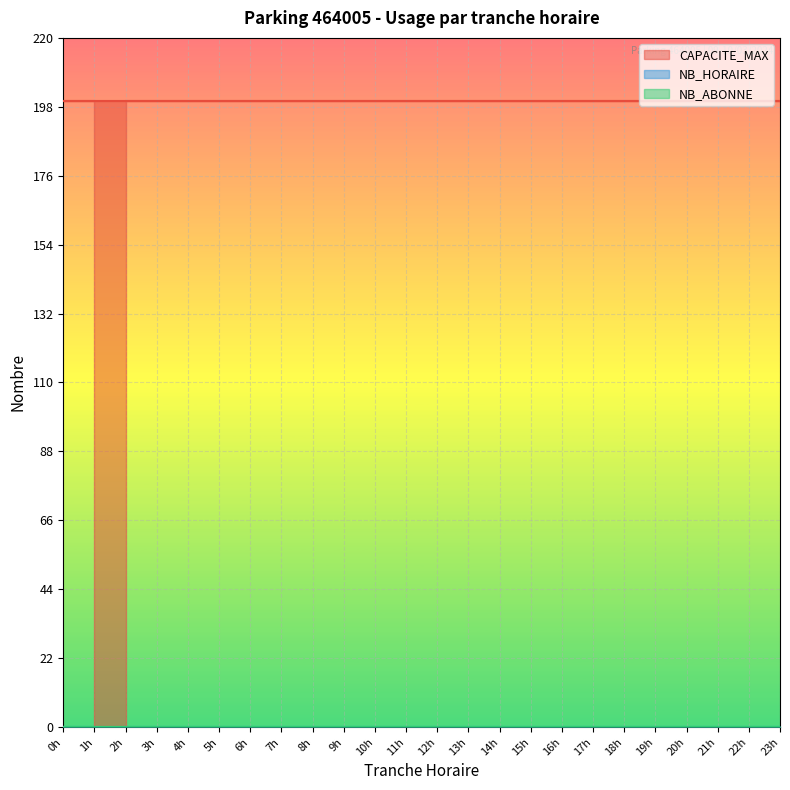

At which label does CAPACITE_MAX reach its peak?

2